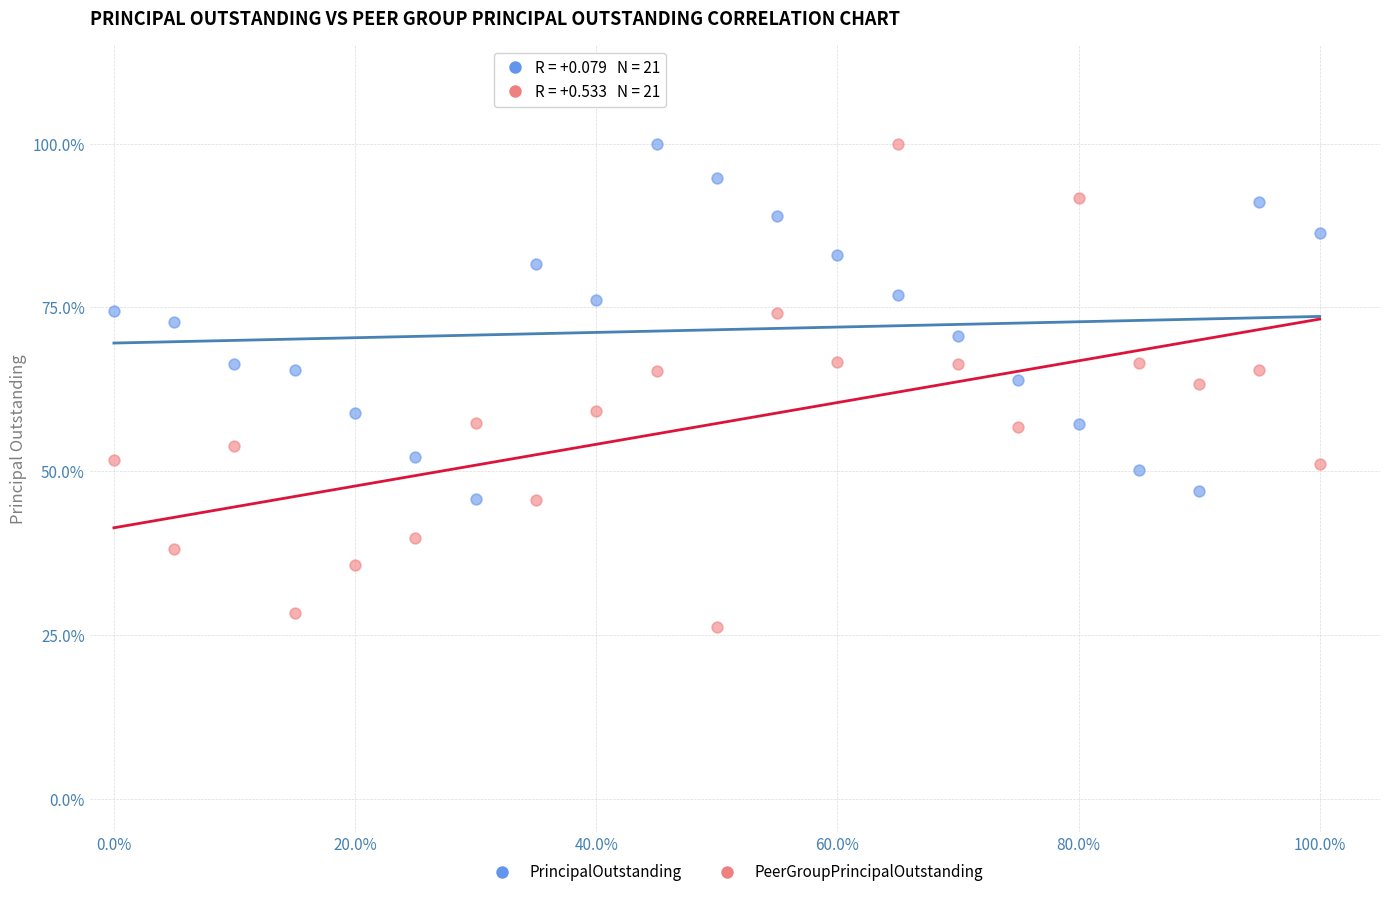

What are all the series names shown in the legend?

PrincipalOutstanding, PeerGroupPrincipalOutstanding